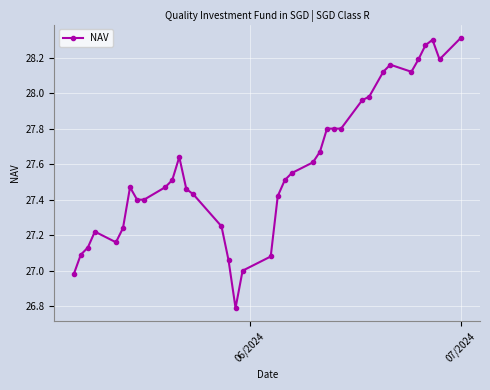

True or false: the data has more than 1 interior local peaks.

True